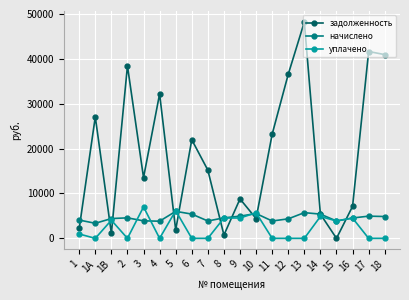

What is the difference between the second highest and second lowest values in the начислено series?

1904.6